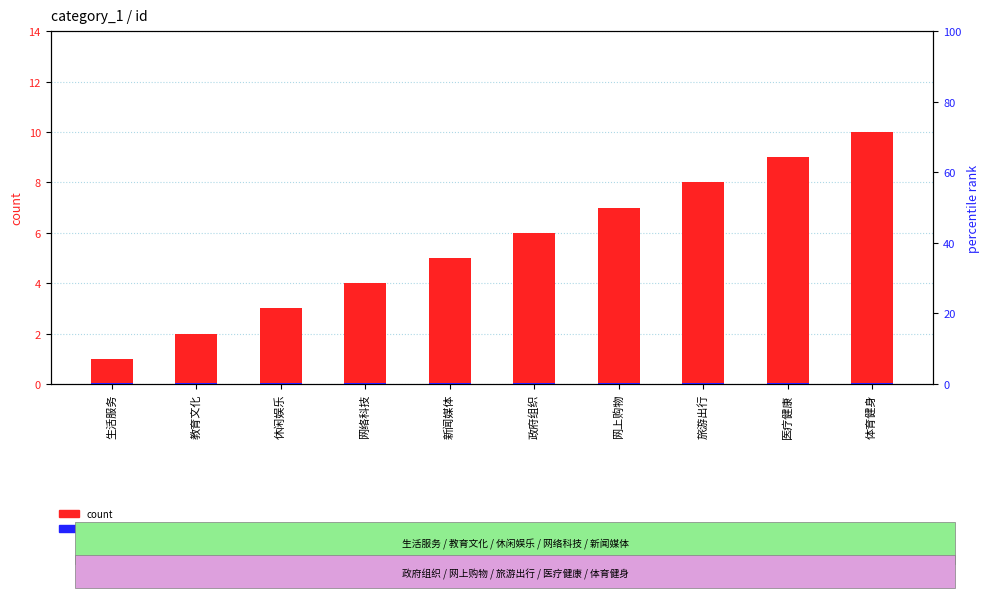

What is the greatest value displayed?

10.0